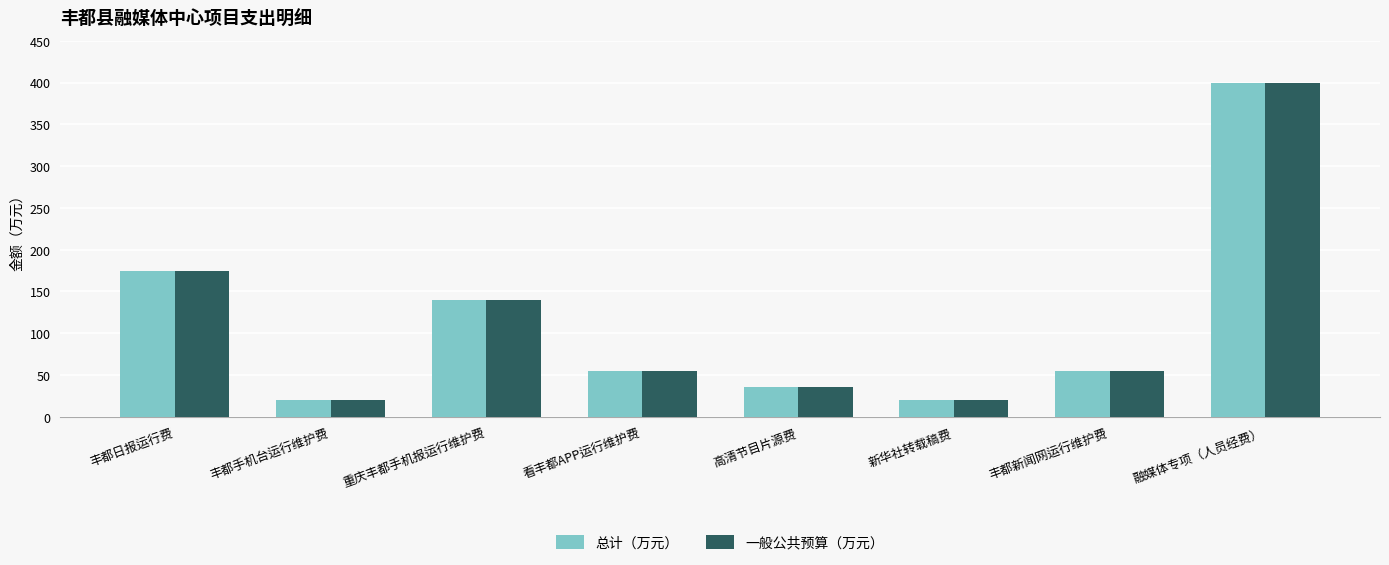

What is the difference between the maximum and minimum values in the 总计（万元） series?

380.0